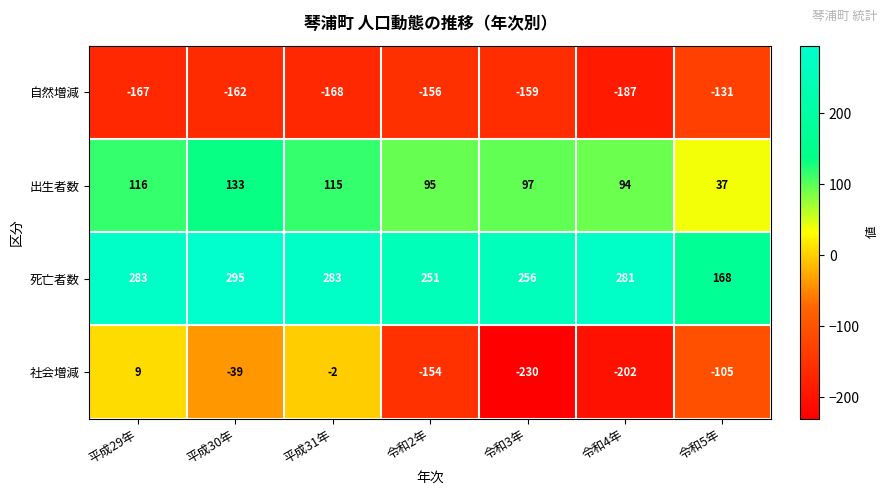

What is the difference between the second highest and minimum values in the 死亡者数 series?

115